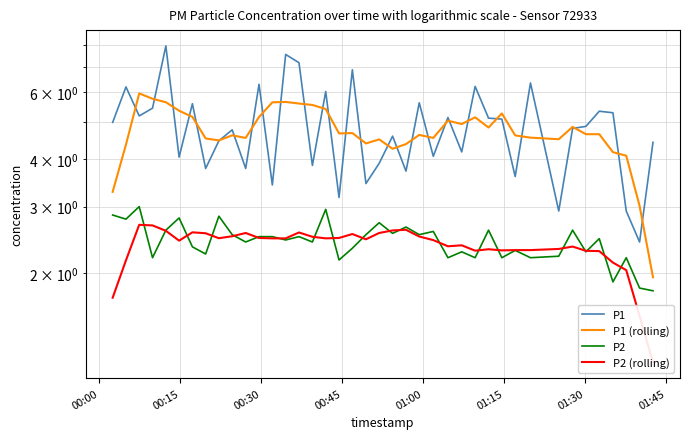

At how many categories does at least one series exceed 7?

3